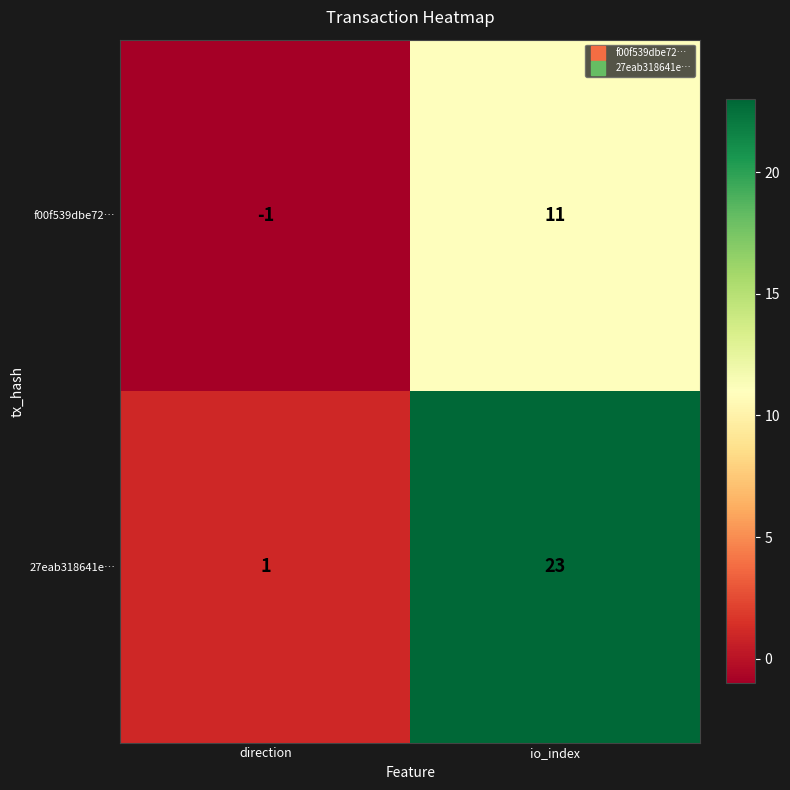

Between direction and io_index, which series saw the biggest shift?

27eab318641e…